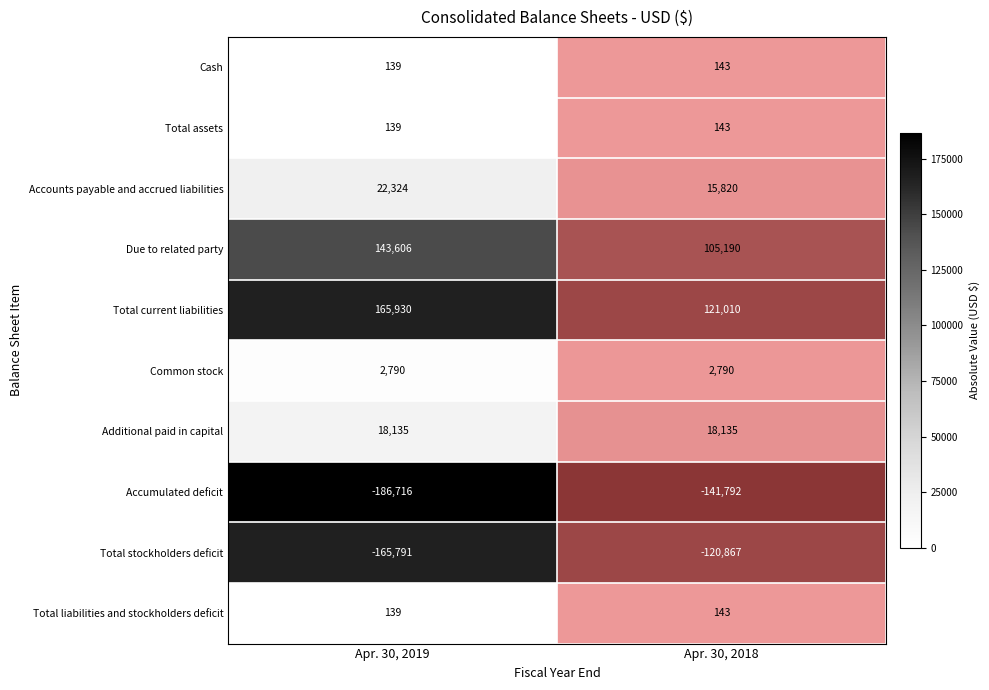

The Additional paid in capital series shows 12570 at Apr. 30, 2018. True or false?

False